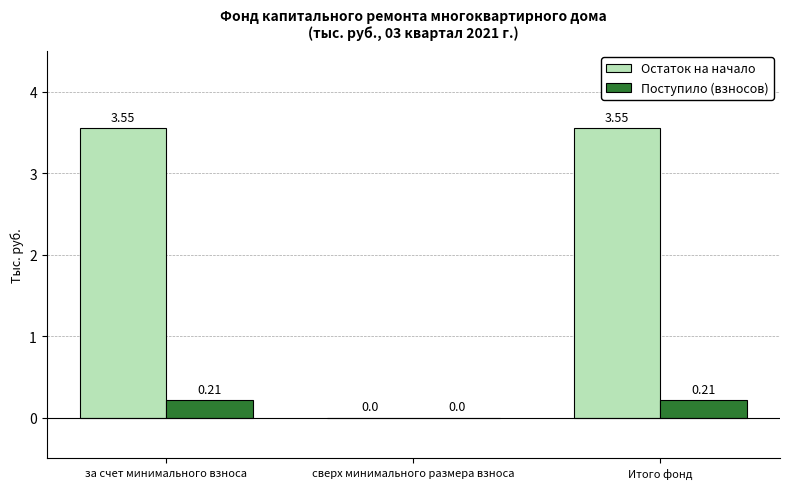

Which series has the largest total across all categories?

Остаток на начало